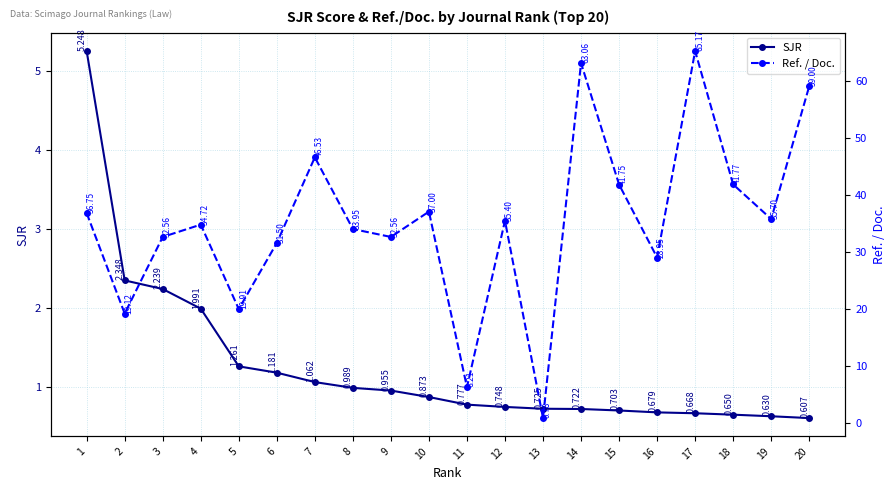

Rank the series at 5 from lowest to highest value.

SJR, Ref. / Doc.